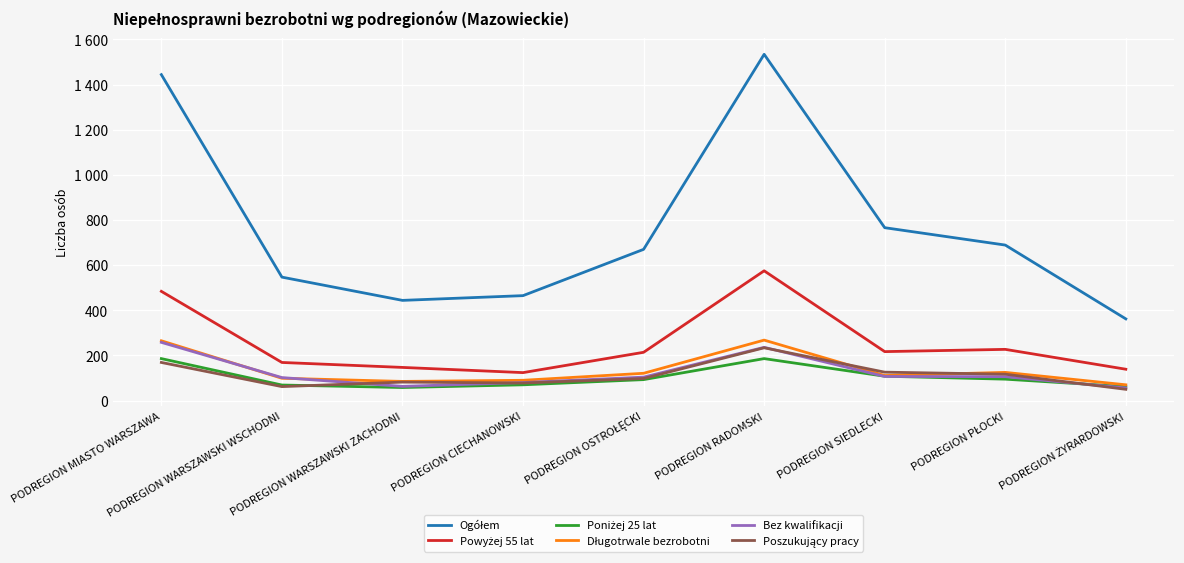

What is the maximum value for Poniżej 25 lat?

186